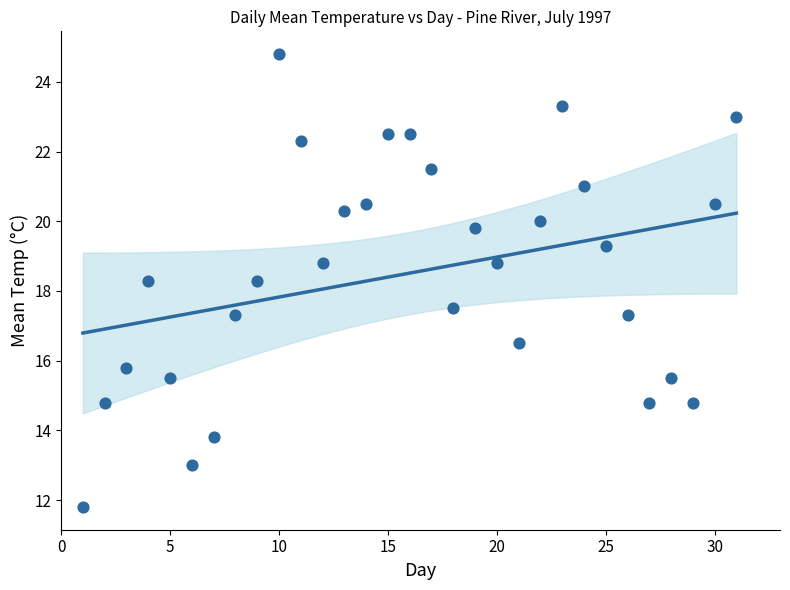

What is the range of X values (max minus min)?

30.0